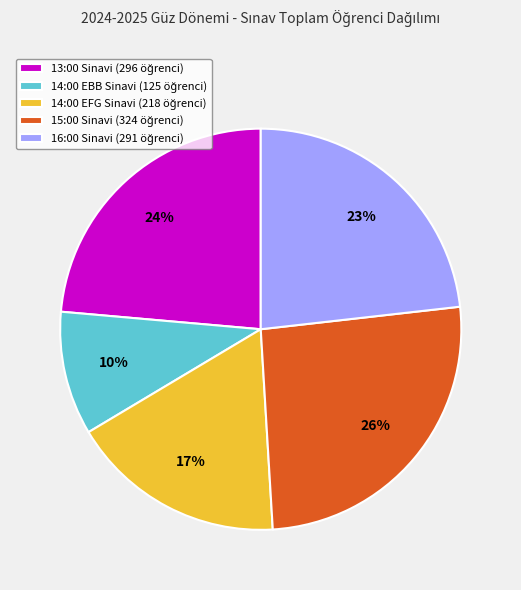

How many slices are in this pie chart?

5